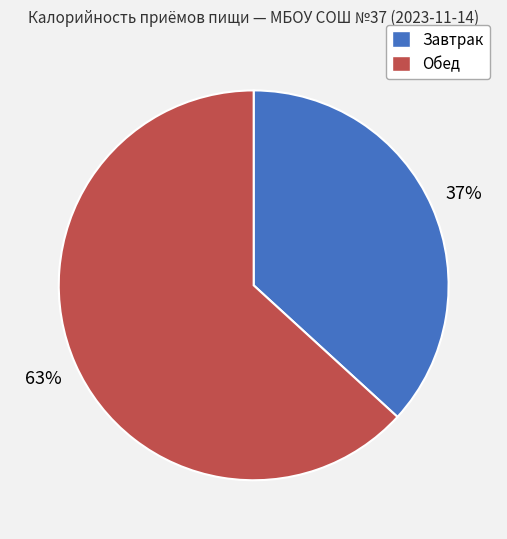

Between Завтрак and Обед, which is larger?

Обед